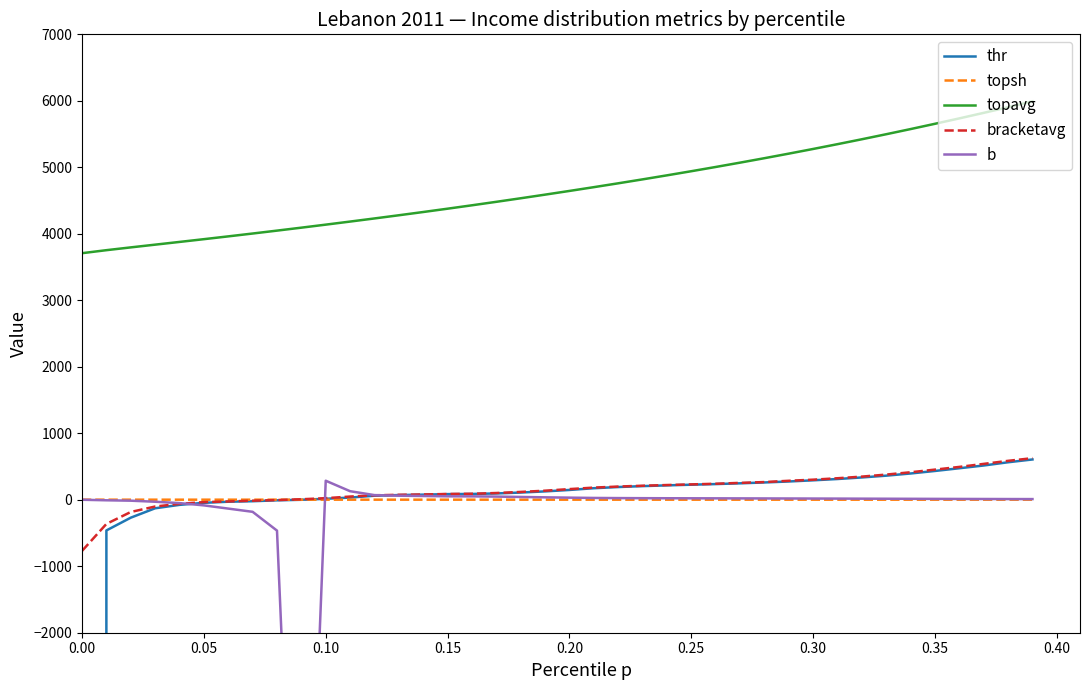

What is the maximum value for topavg?

5991.5